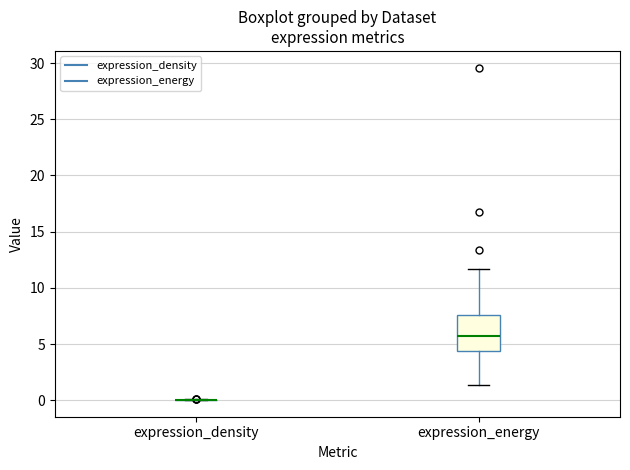

Reading left to right, read every box against the y-axis: the position of its median line, the range the box covers, and the ends of its whiskers. The values are not printed on the chart, so give them approximately, as read against the axis.

expression_density: box collapsed to a line at 0.0, whiskers 0.0 to 0.0
expression_energy: median 5.5, box 4.5 to 7.5, whiskers 1.5 to 11.5